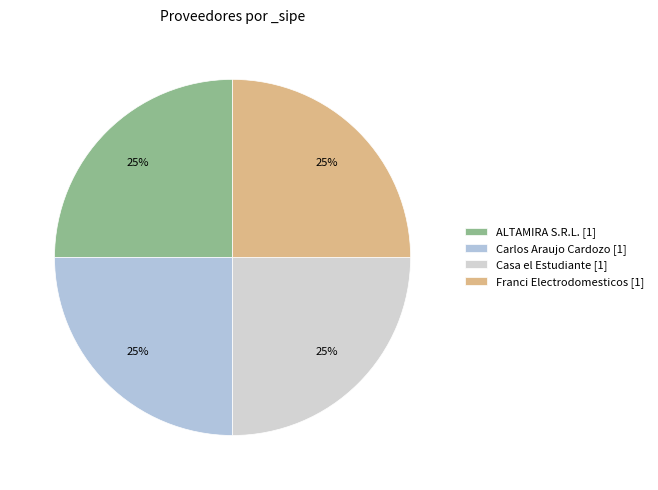

How many segments does this pie chart have?

4